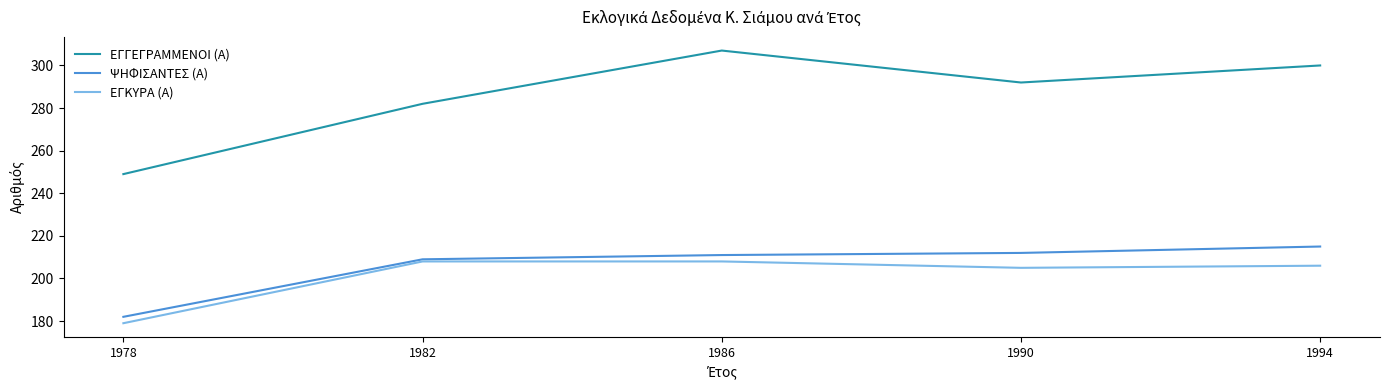

Which series changed the most between 1978 and 1994?

ΕΓΓΕΓΡΑΜΜΕΝΟΙ (Α)